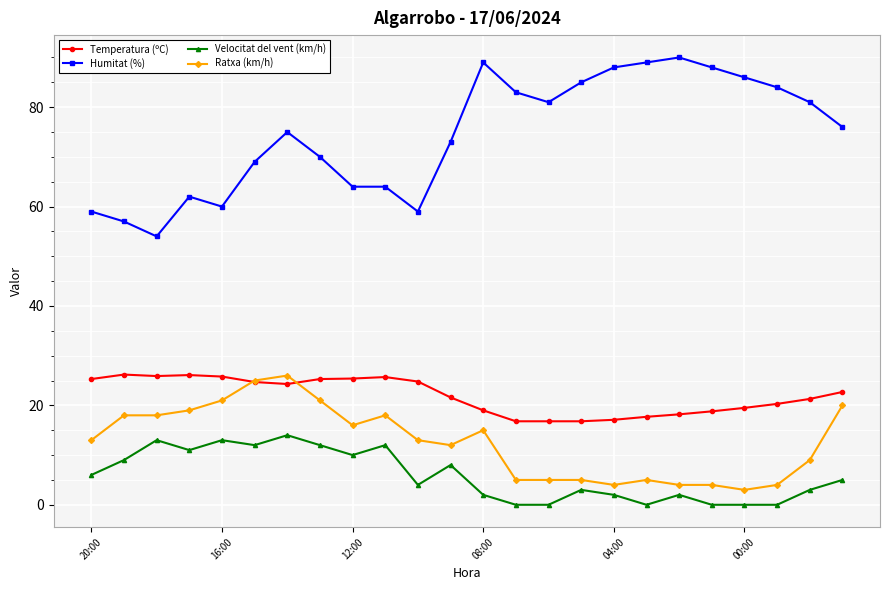

True or false: Ratxa (km/h) has more than 2 points higher than both neighbors.

True